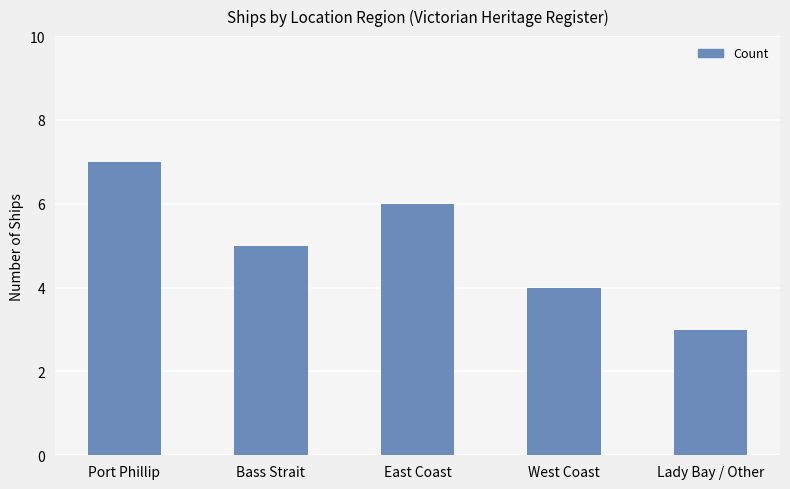

Are the bars grouped side by side (vs. stacked)?

No